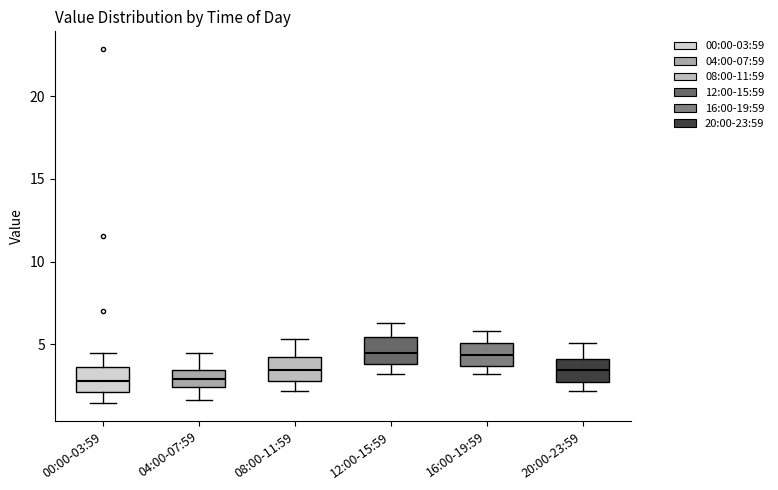

Reading left to right, transcribe this box plot: for each box, give where its median line is, the range the box spans, and where its two whiskers end, as read against the y-axis. The values are not printed on the chart, so give them approximately, as read against the axis.

00:00-03:59: median 3.0, box 2.0 to 3.5, whiskers 1.5 to 4.5
04:00-07:59: median 3.0, box 2.5 to 3.5, whiskers 1.5 to 4.5
08:00-11:59: median 3.5, box 3.0 to 4.0, whiskers 2.0 to 5.5
12:00-15:59: median 4.5, box 4.0 to 5.5, whiskers 3.0 to 6.5
16:00-19:59: median 4.5, box 3.5 to 5.0, whiskers 3.0 to 6.0
20:00-23:59: median 3.5, box 2.5 to 4.0, whiskers 2.0 to 5.0